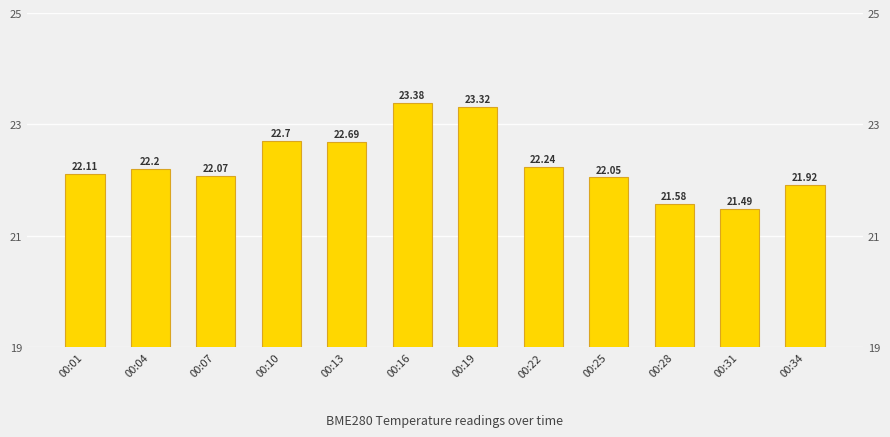

What is the difference between the second highest and minimum values?

1.8